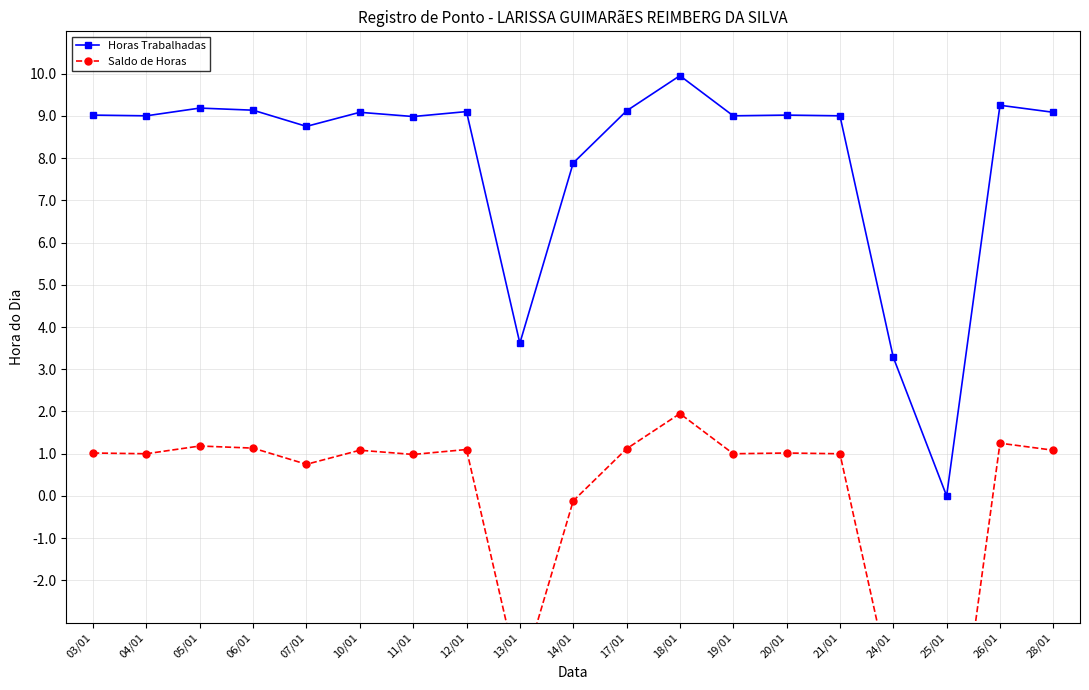

What is the label of the 5th point from the left?

07/01